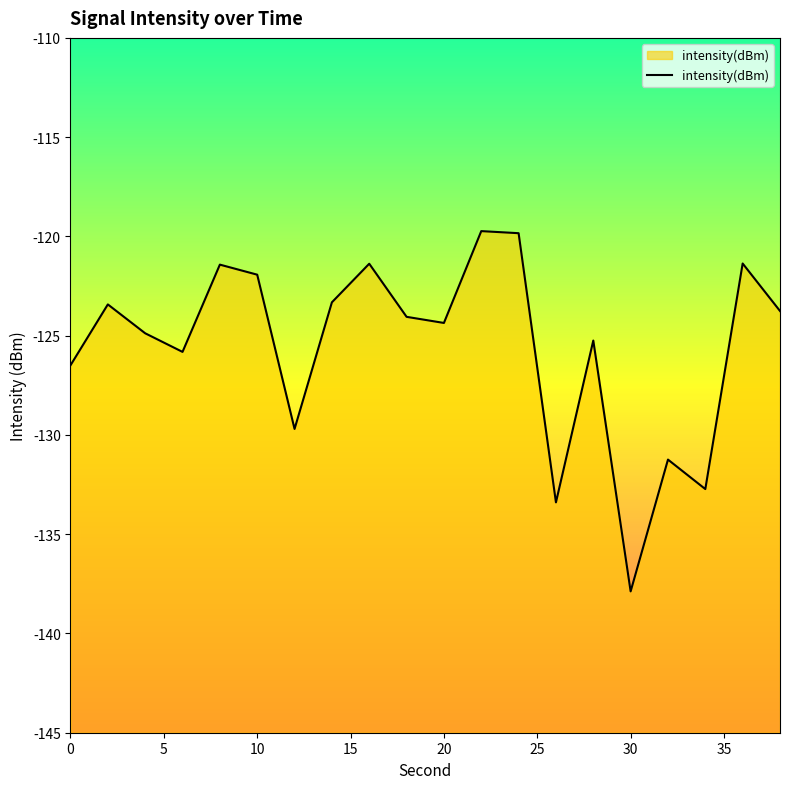

Is it true that the value at 0 is -126.5?

True